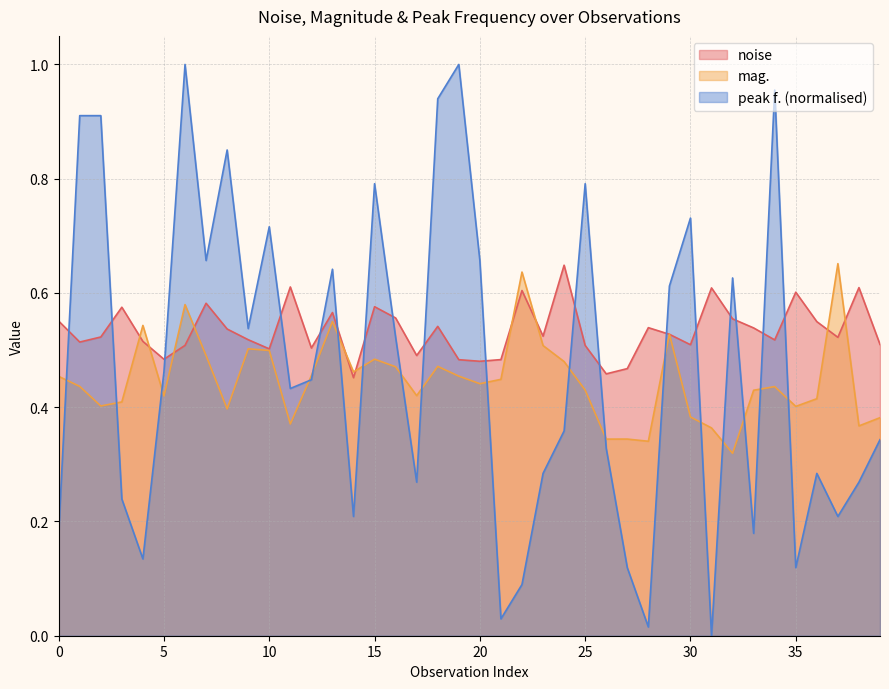

At how many categories does at least one series exceed 0?

40